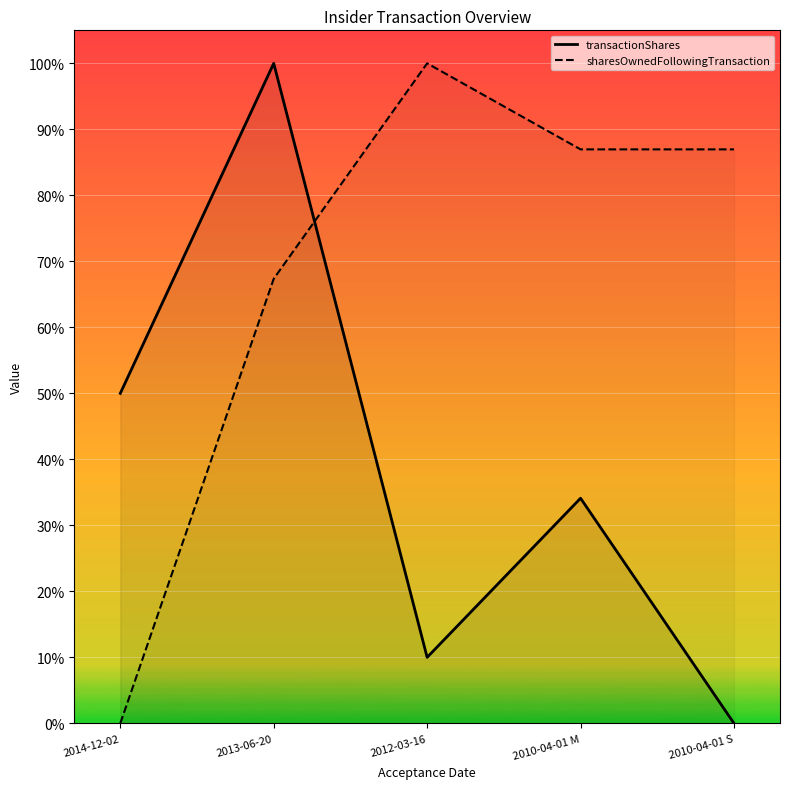

What is the label of the 5th point from the left?

2010-04-01 S